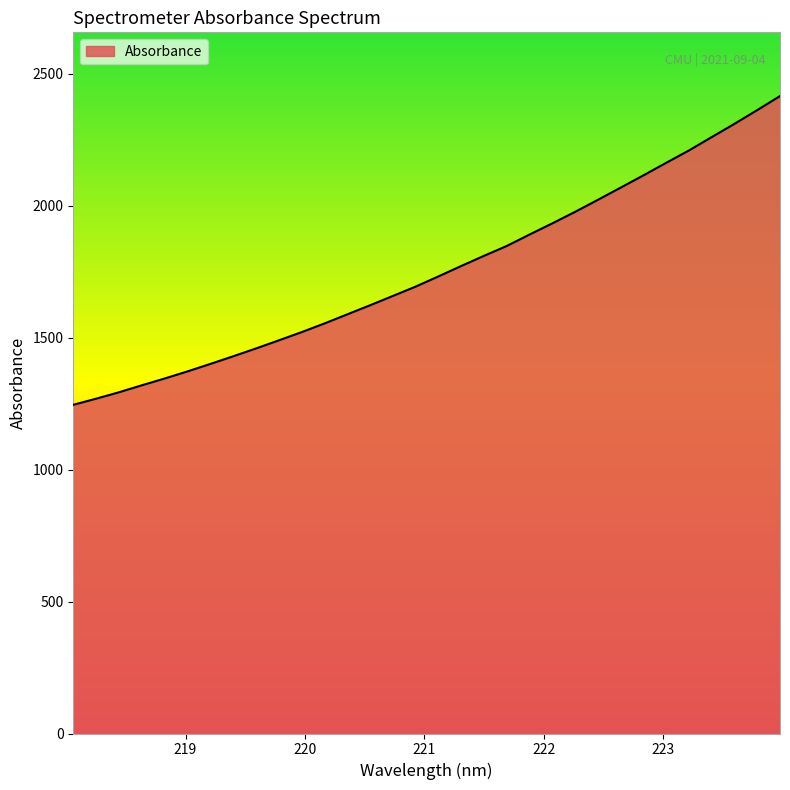

What is the greatest value displayed?

2415.0